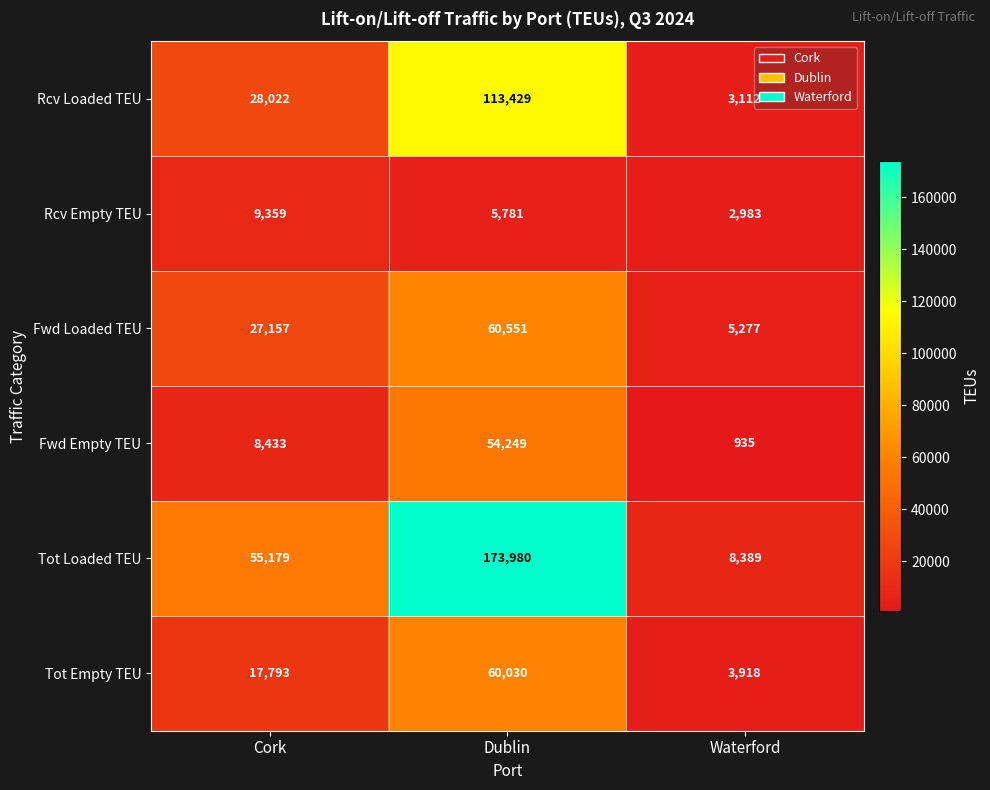

Reading right to left, what are all the values shown in this chart?

Rcv Loaded TEU: Waterford=3112	Dublin=113429	Cork=28022
Rcv Empty TEU: Waterford=2983	Dublin=5781	Cork=9359
Fwd Loaded TEU: Waterford=5277	Dublin=60551	Cork=27157
Fwd Empty TEU: Waterford=935	Dublin=54249	Cork=8433
Tot Loaded TEU: Waterford=8389	Dublin=173980	Cork=55179
Tot Empty TEU: Waterford=3918	Dublin=60030	Cork=17793